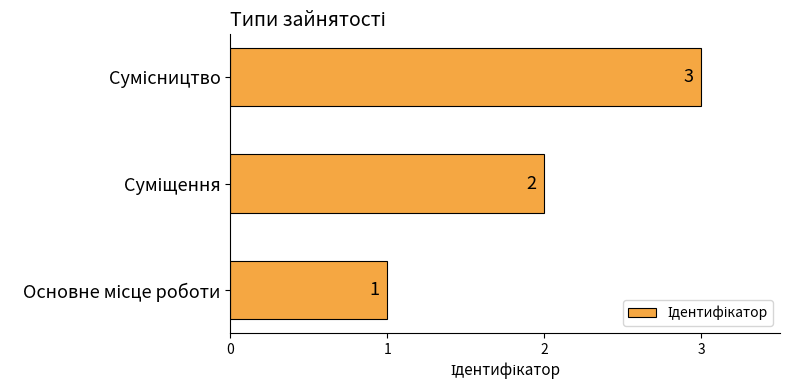

How many values are between 1 and 3?

3